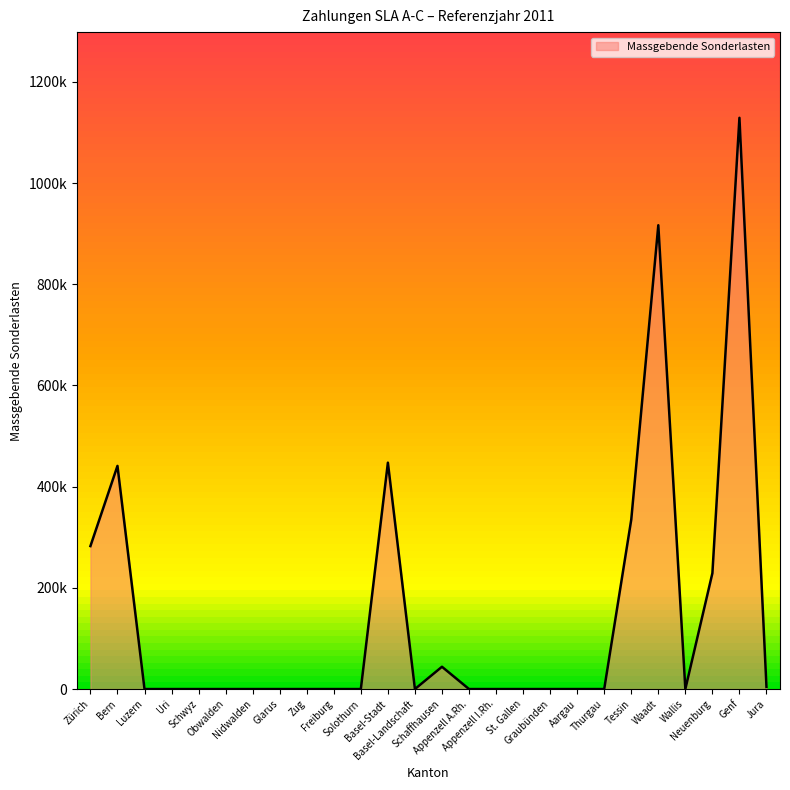

The chart shows a value of 0.0 at Obwalden. True or false?

True